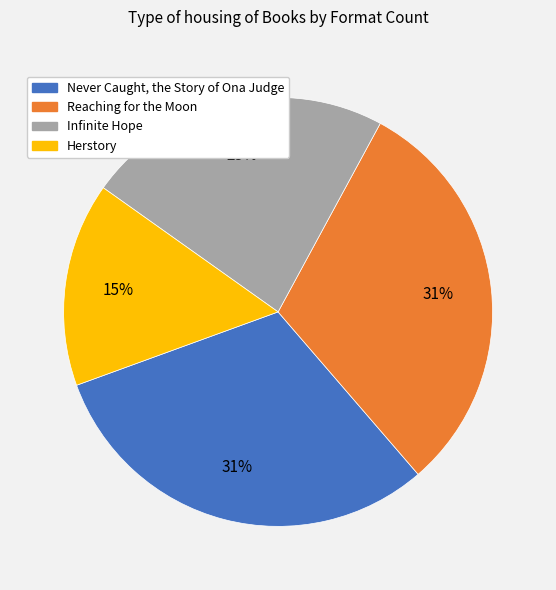

Approximately how many times larger is the value at Herstory compared to Never Caught, the Story of Ona Judge?

0.5